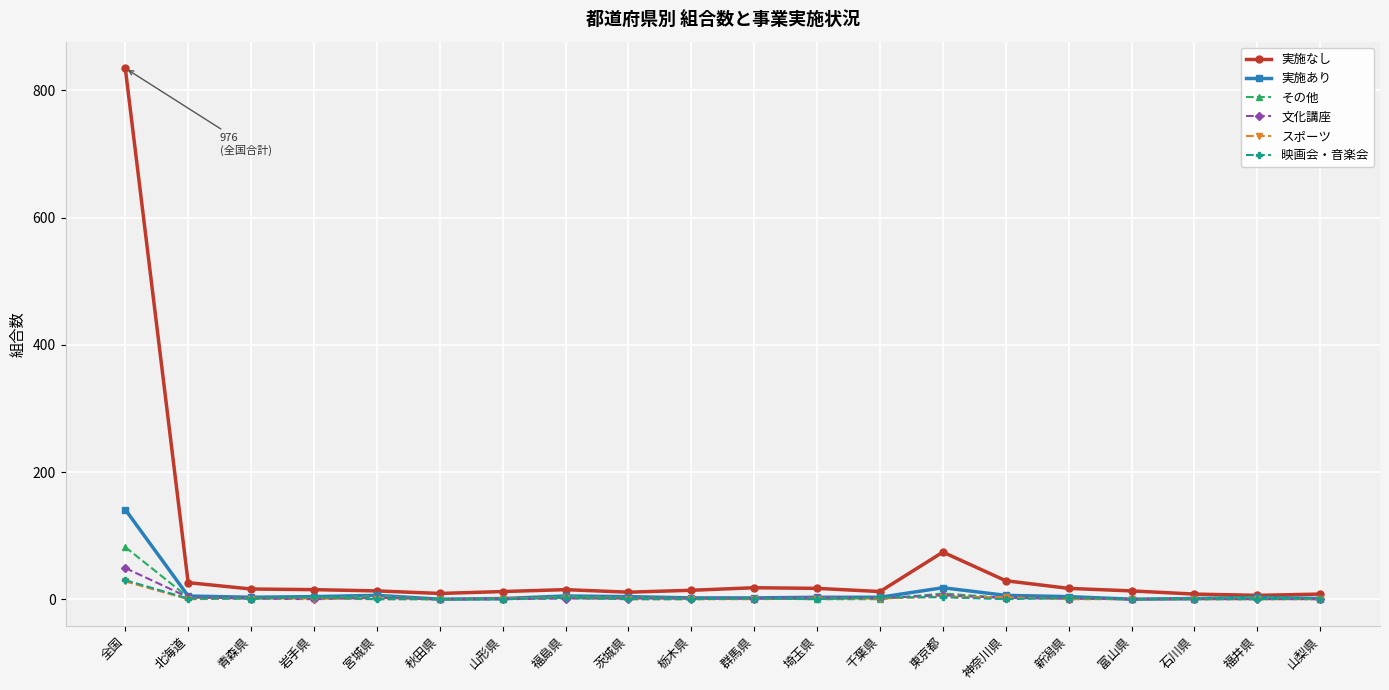

Which series changed the most between 全国 and 石川県?

実施なし